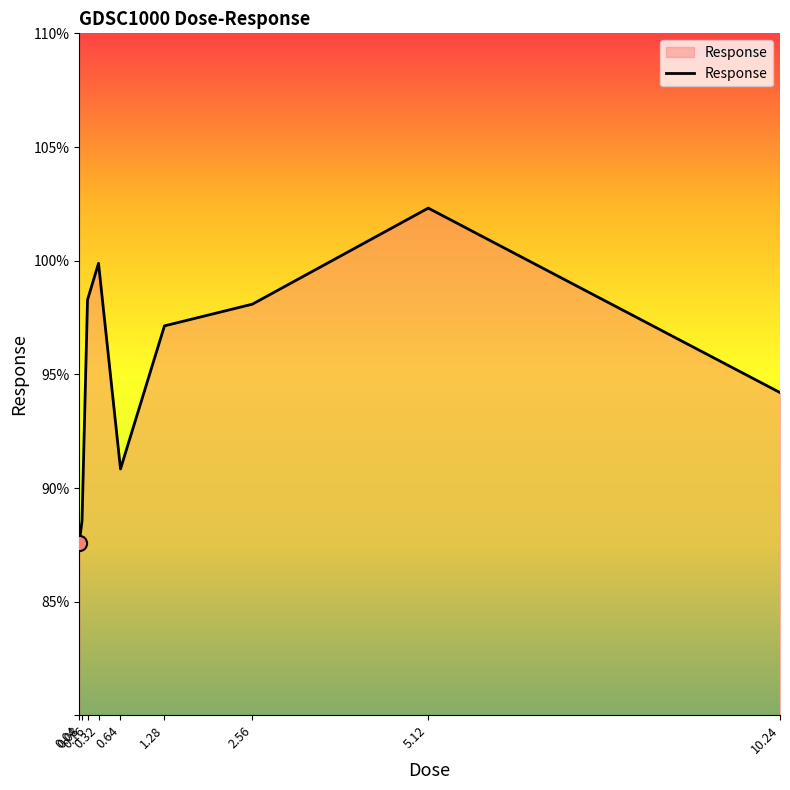

What is the change in value from 2.56 to 5.12?

+4.2